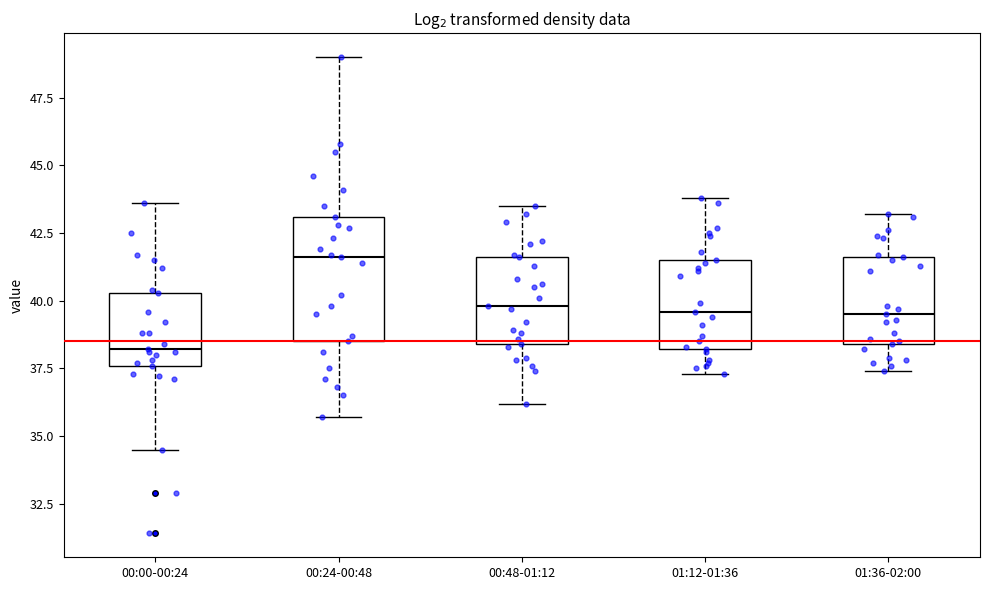

Which box has the lowest median line?

00:00-00:24